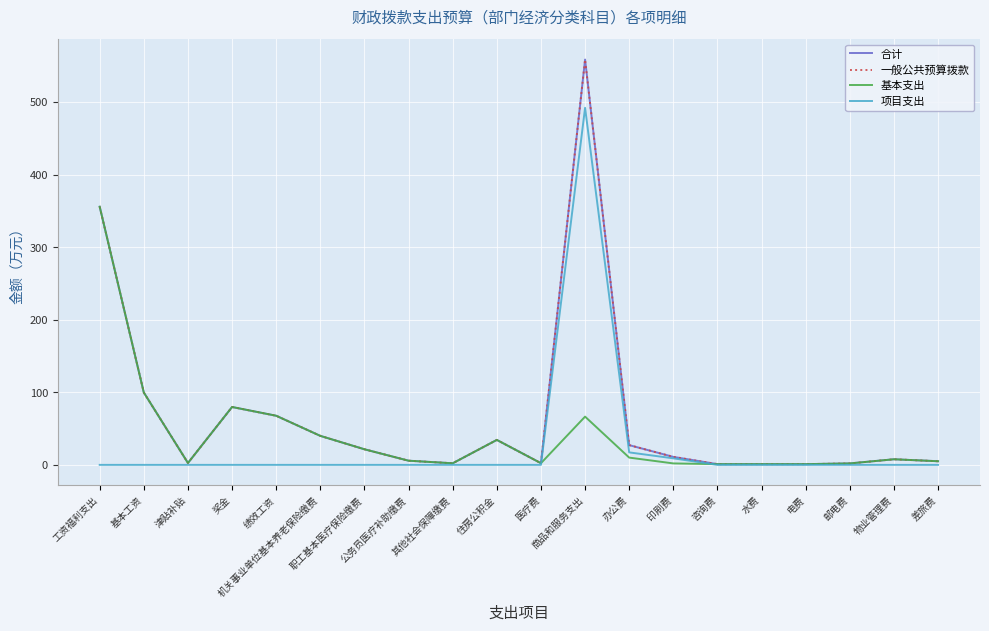

Does the chart display data point markers on the line(s)?

No